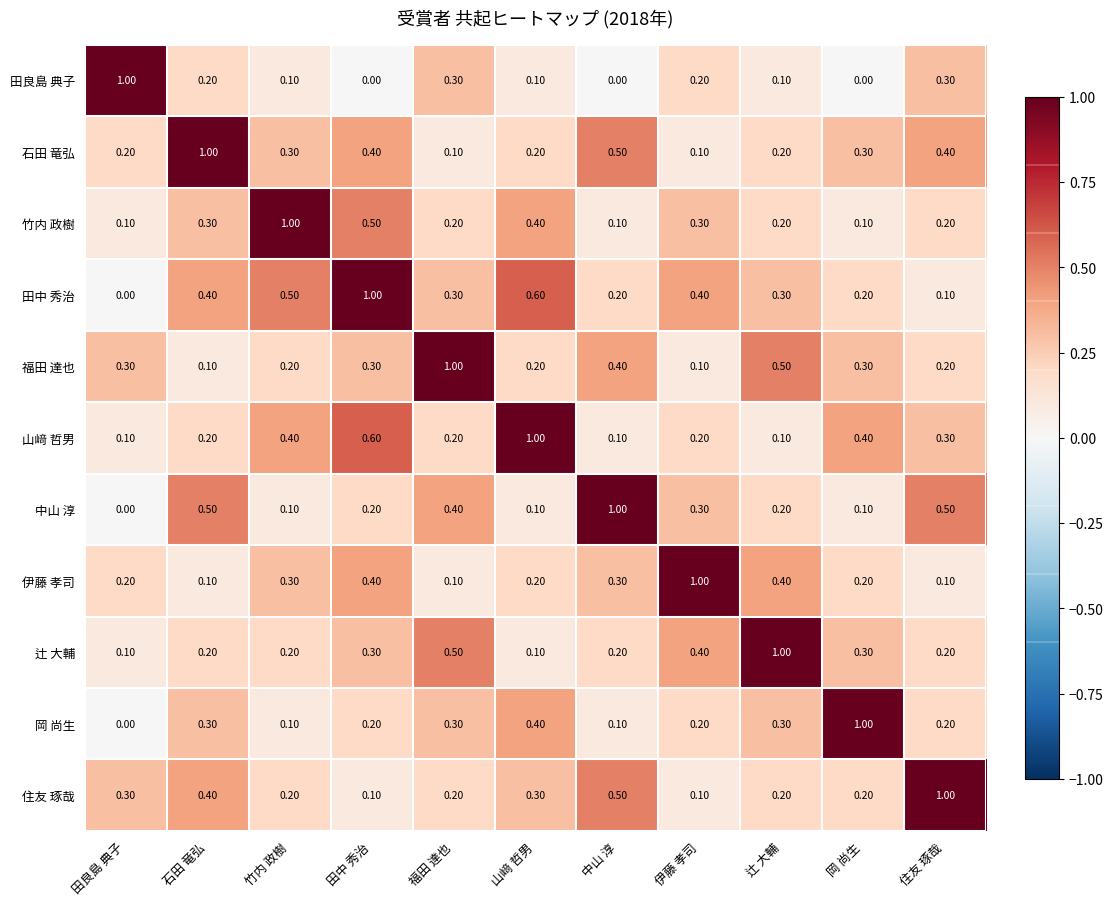

Which series has the largest total across all categories?

田中 秀治